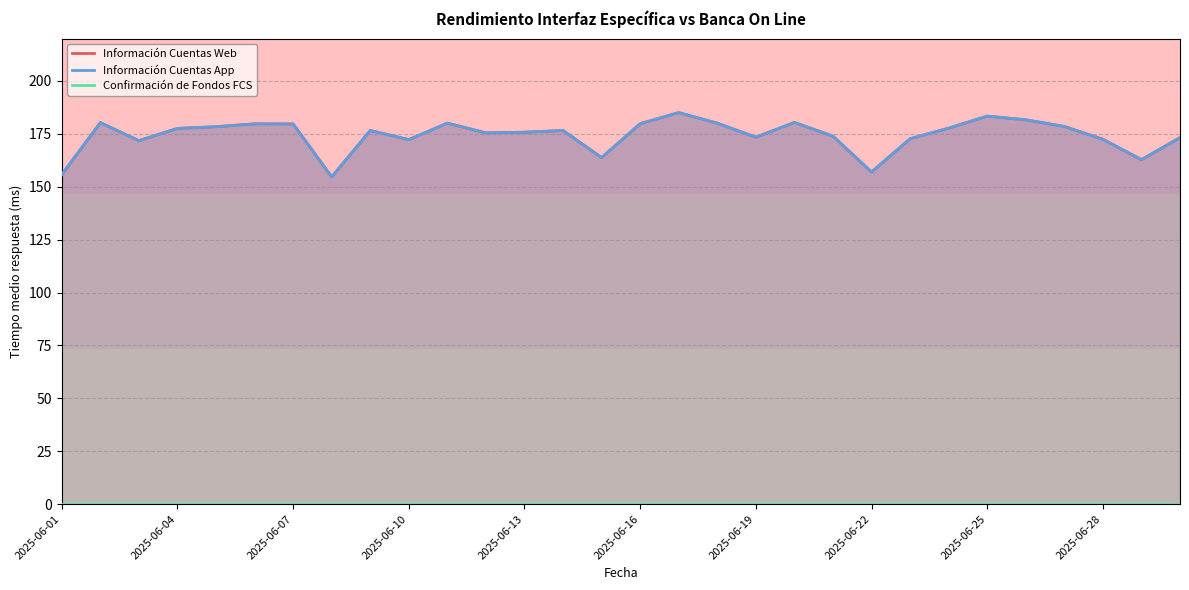

Reading left to right, list all the values displayed in this chart.

Información Cuentas Web: 155.7	180.3	171.8	177.6	178.3	179.7	179.7	154.6	176.6	172.2	180.0	175.4	175.8	176.6	163.8	179.8	185.0	180.0	173.4	180.4	173.9	156.9	172.7	177.7	183.4	181.6	178.5	172.4	162.8	173.2
Información Cuentas App: 155.7	180.3	171.8	177.6	178.3	179.7	179.7	154.6	176.6	172.2	180.0	175.4	175.8	176.6	163.8	179.8	185.0	180.0	173.4	180.4	173.9	156.9	172.7	177.7	183.4	181.6	178.5	172.4	162.8	173.2
Confirmación de Fondos FCS: 0.0	0.0	0.0	0.0	0.0	0.0	0.0	0.0	0.0	0.0	0.0	0.0	0.0	0.0	0.0	0.0	0.0	0.0	0.0	0.0	0.0	0.0	0.0	0.0	0.0	0.0	0.0	0.0	0.0	0.0